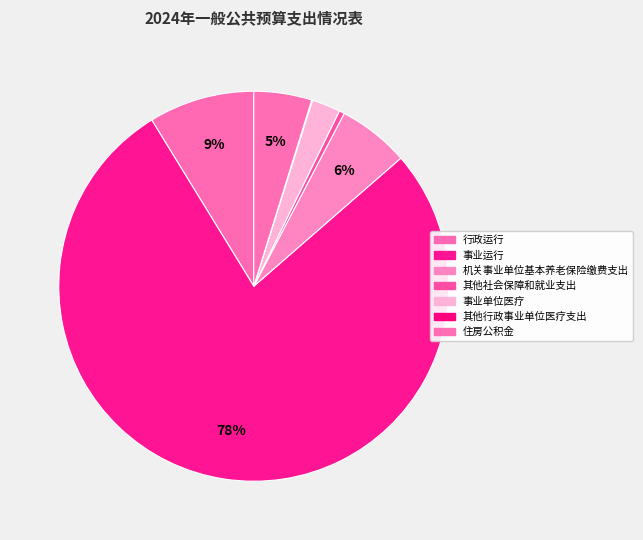

What is the change in value from 行政运行 to 事业运行?

+125.7